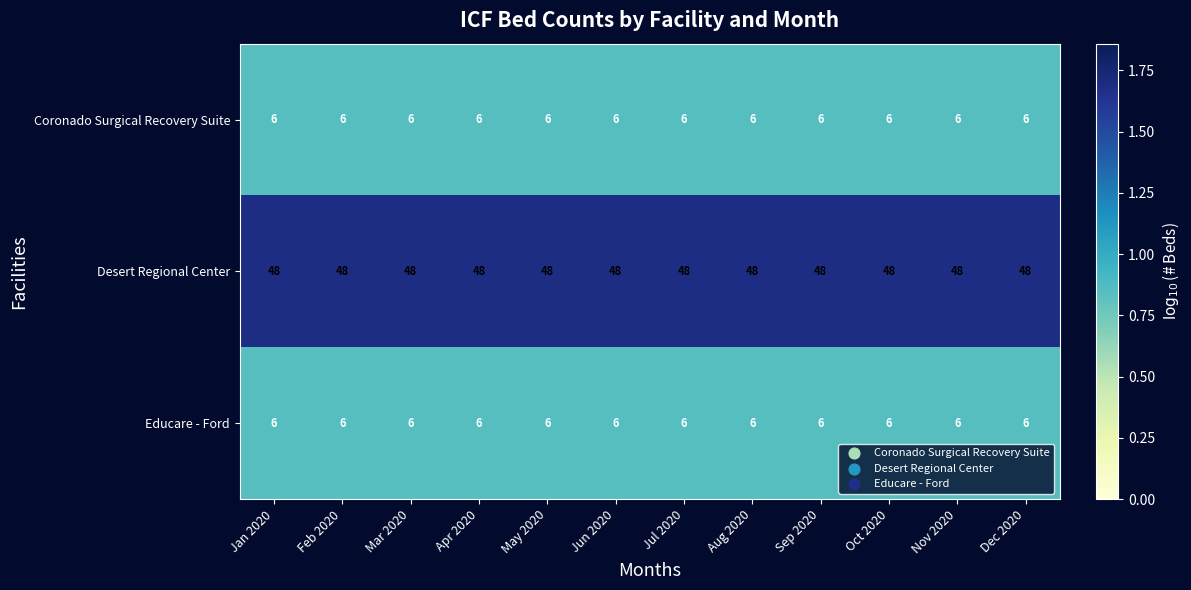

What is the total value across all series at Sep 2020?

60